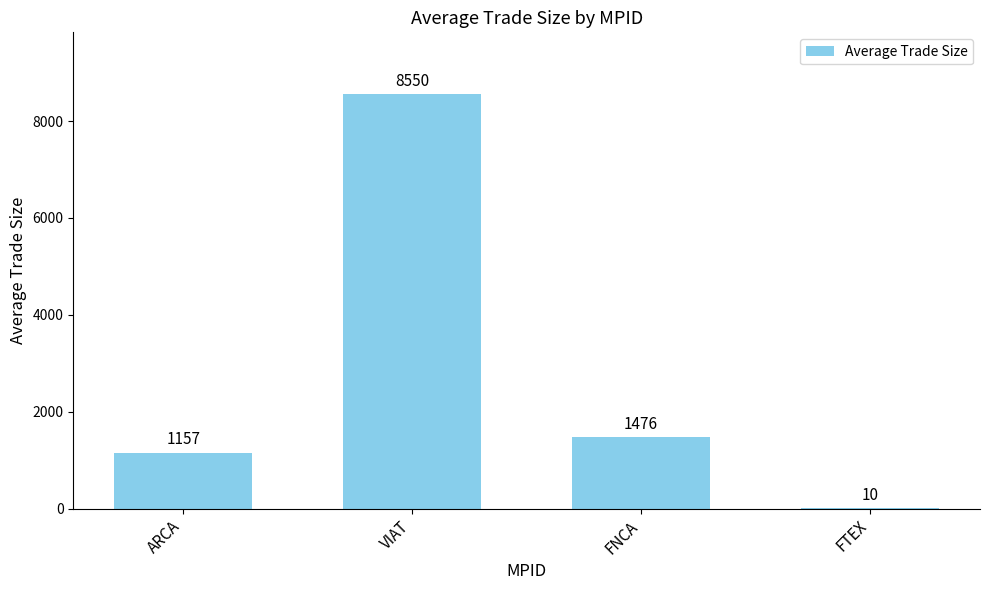

Which has a higher value, VIAT or ARCA?

VIAT